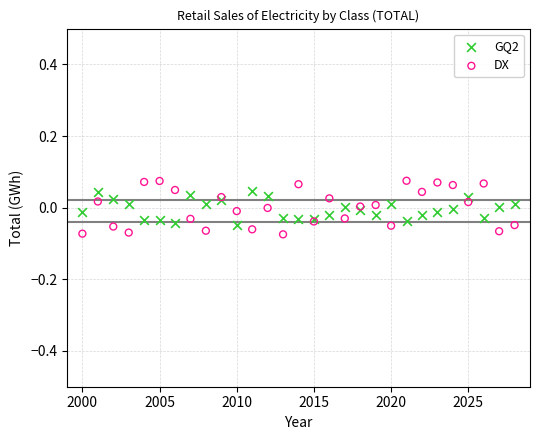

Which series has the largest Y range (max minus min)?

DX